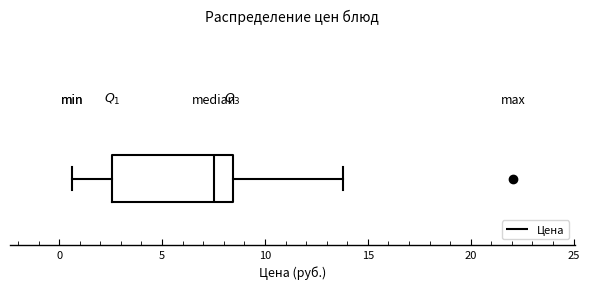

Where does the left whisker of the box end on the x-axis? The values are not printed on the chart, so give them approximately, as read against the axis.

0.5